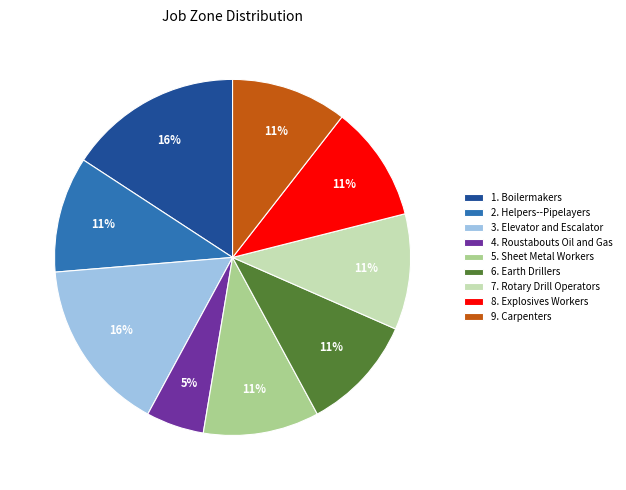

Is it true that 4. Roustabouts Oil and Gas is 14% of the pie?

False